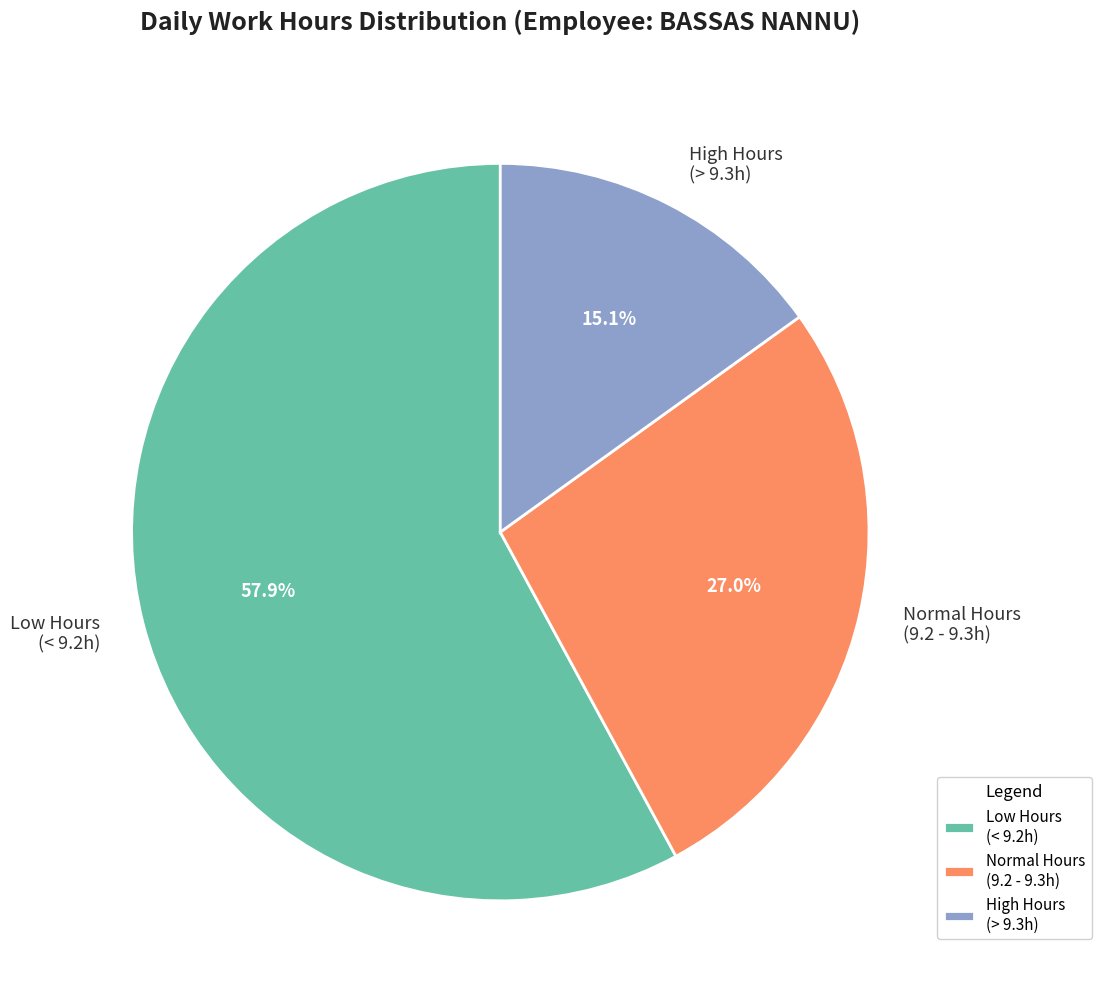

Which slice is the smallest?

High Hours (> 9.3h)